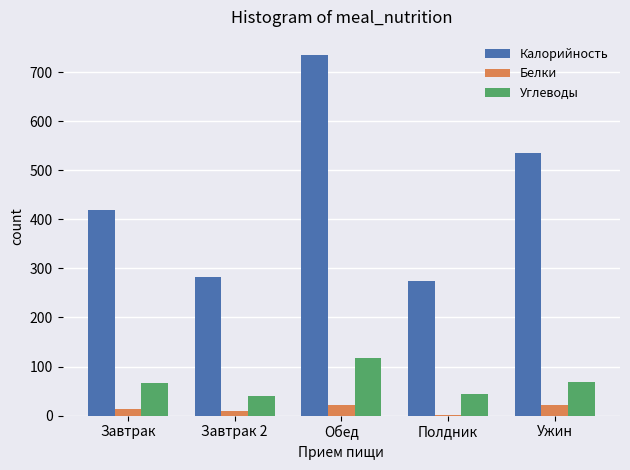

Is the value of Калорийность at Завтрак greater than the value of Белки at Завтрак 2?

Yes